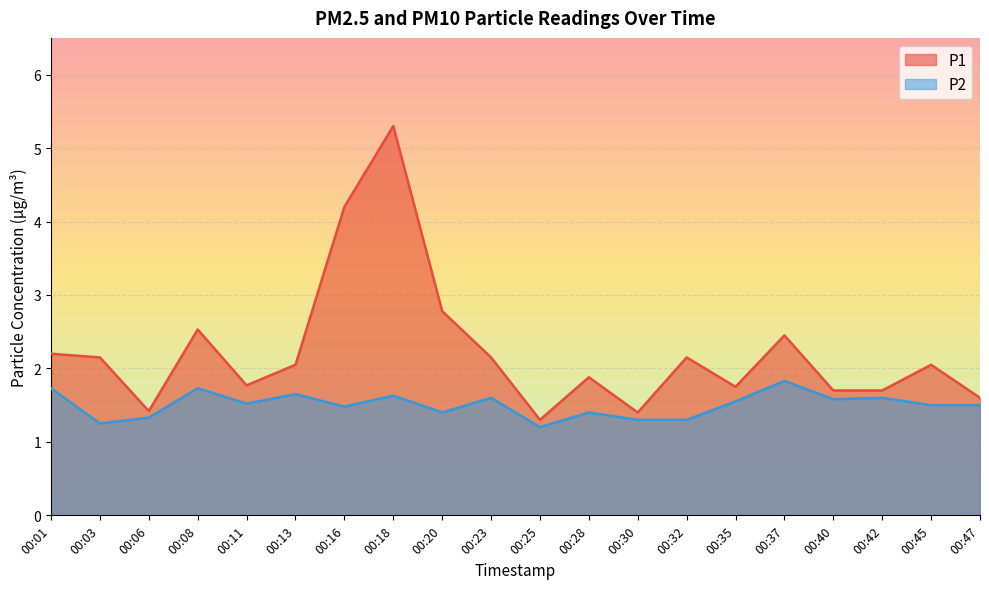

Rank the series by their maximum value, from highest to lowest.

P1, P2